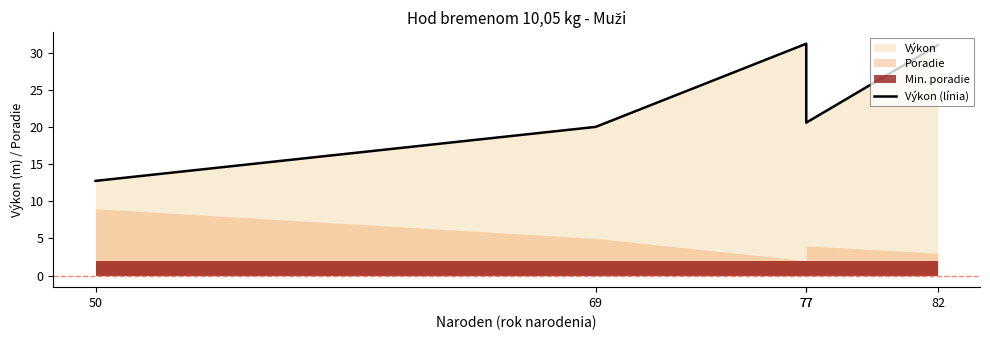

True or false: the data shows 4.0 at 50.

False